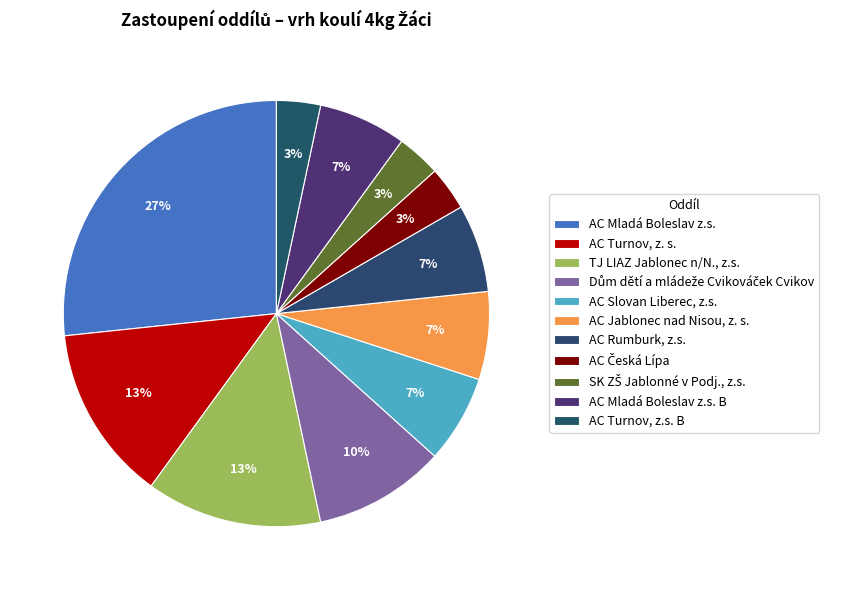

True or false: AC Jablonec nad Nisou, z. s. accounts for 1% of the total.

False